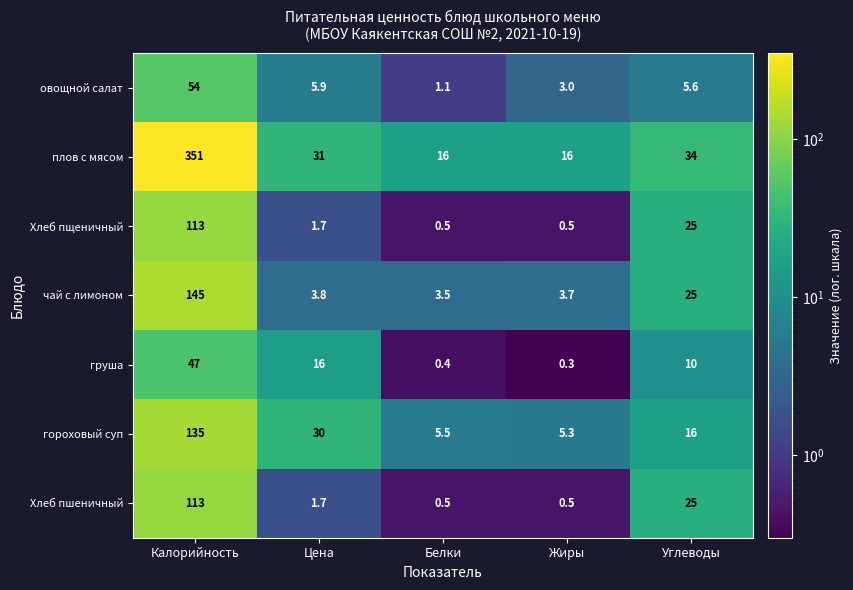

Is it true that Хлеб пшеничный equals 0.5 at Жиры?

True